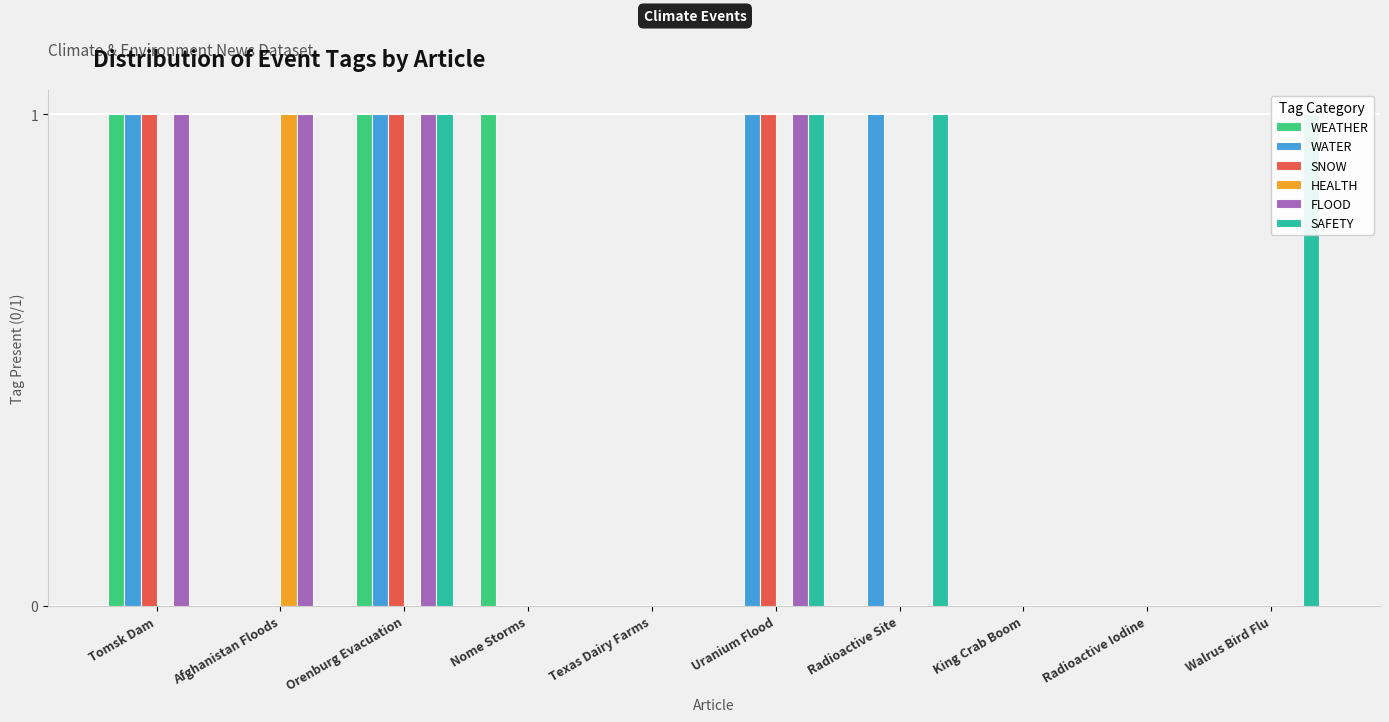

How many data points in SNOW are above 0?

3